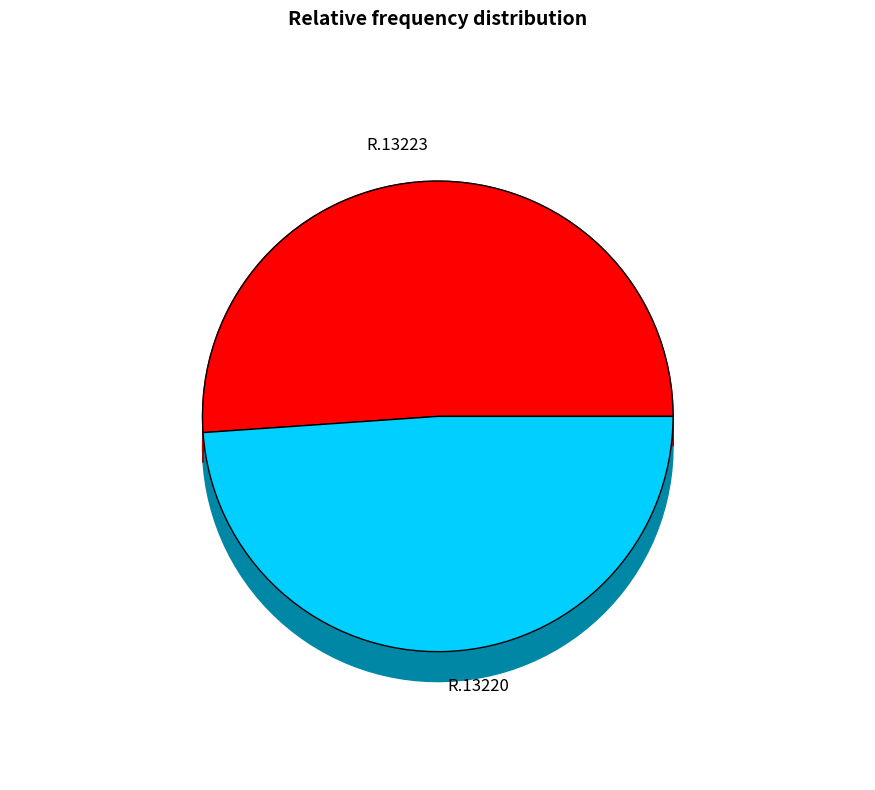

Which slice represents more than half of the pie?

R.13223